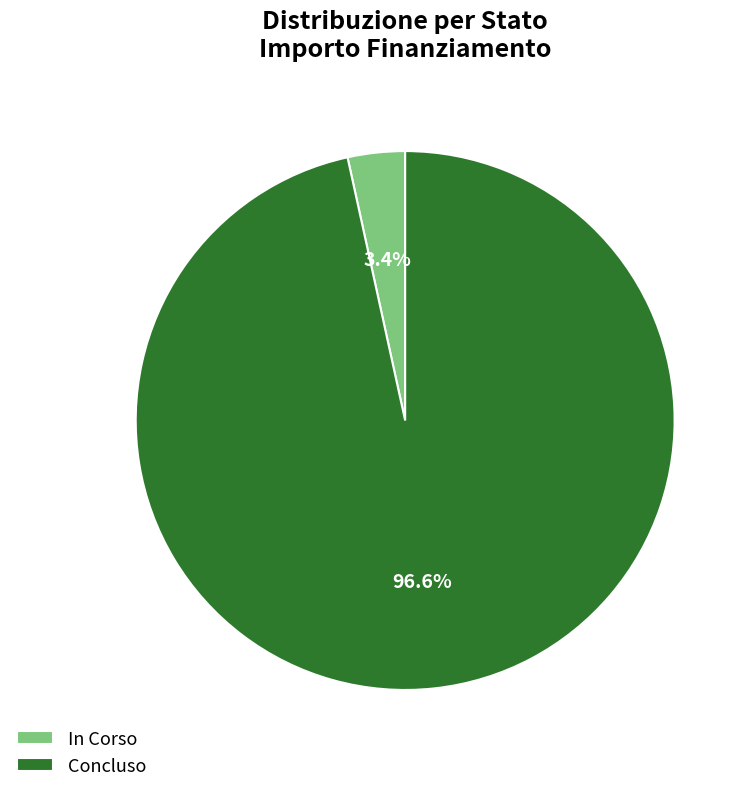

What portion of the pie excludes Concluso?

3.4%